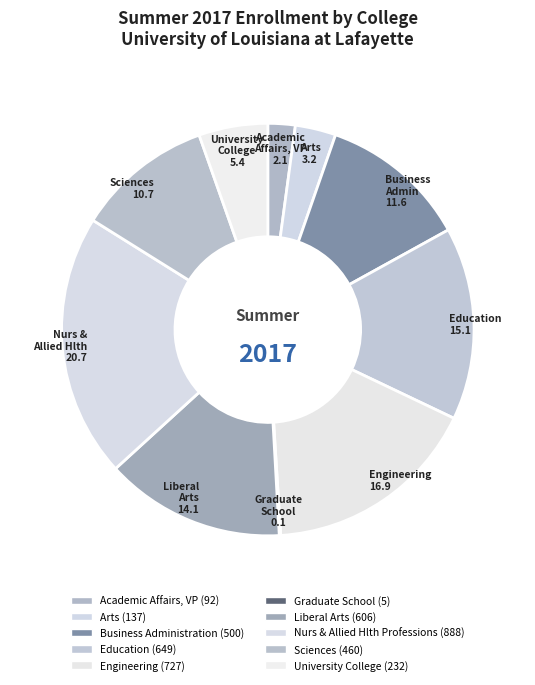

What is the largest slice in the pie chart?

Nurs & Allied Hlth